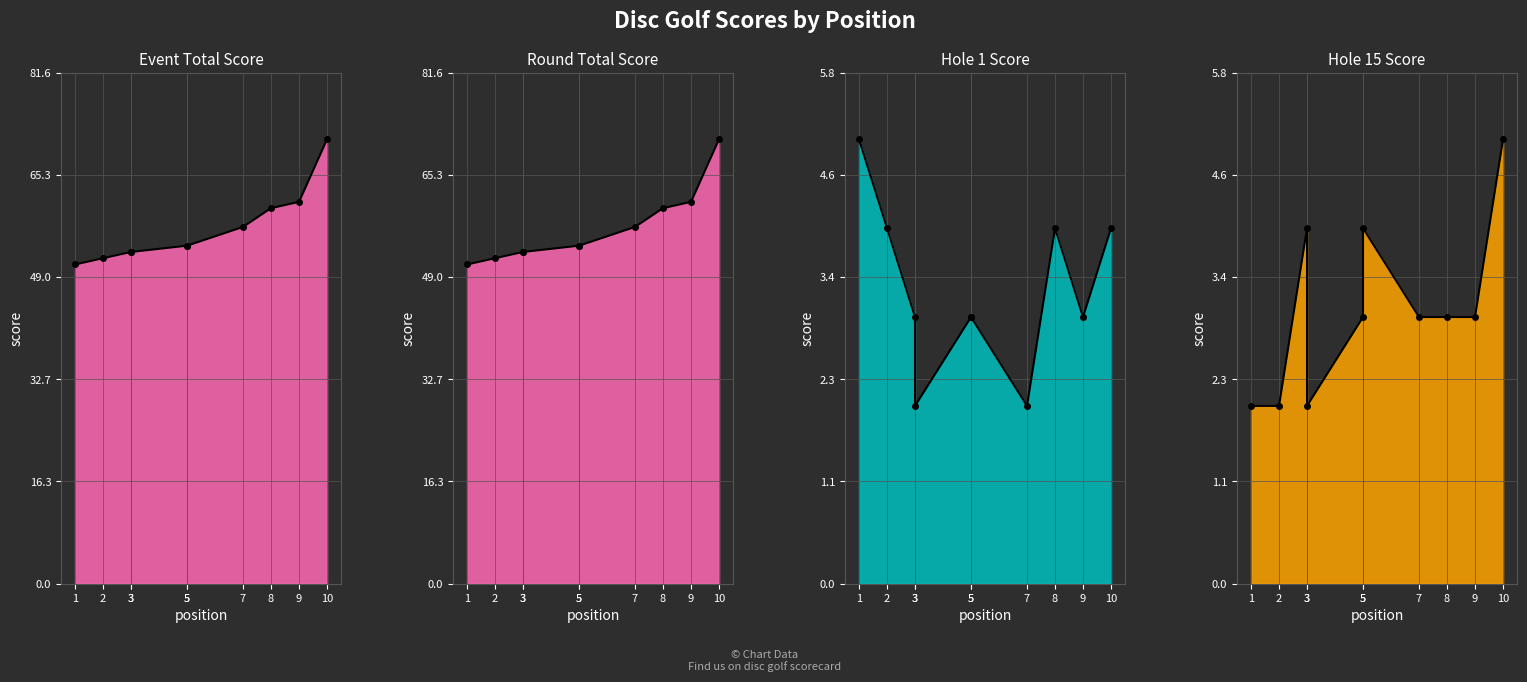

How many data points in event_total_score_line are above 54?

4